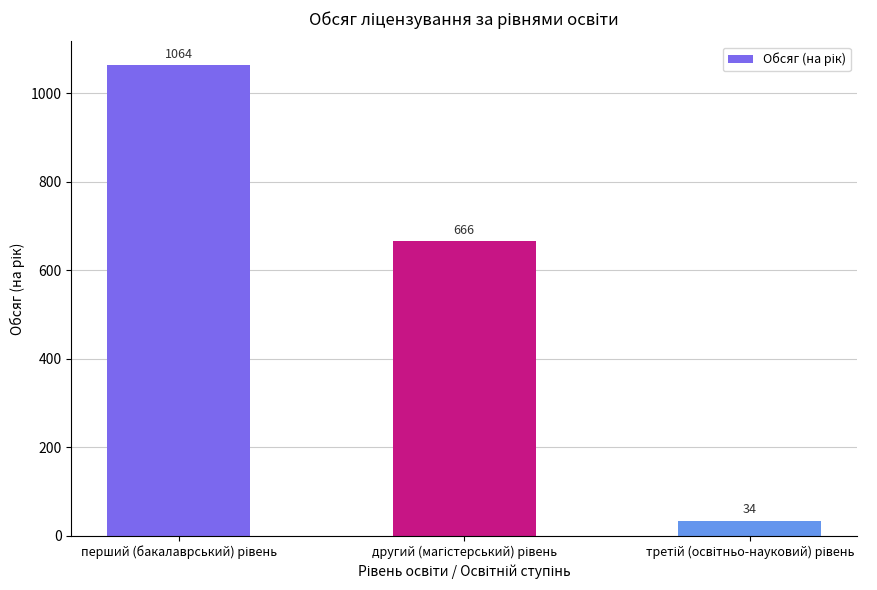

What is the sum of all values?

1764